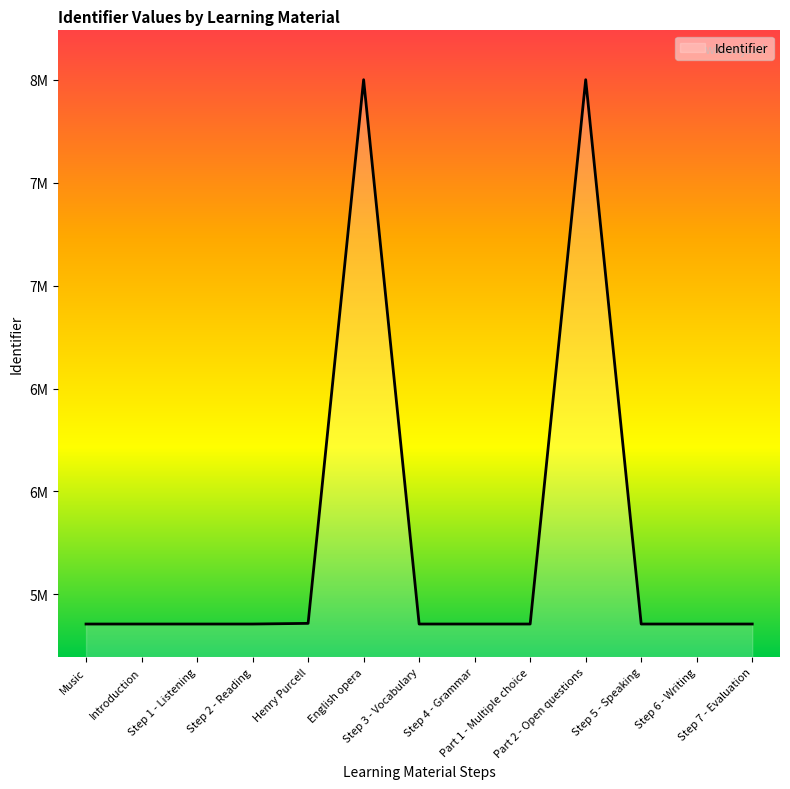

What is the difference between the second highest and second lowest values?

2645594